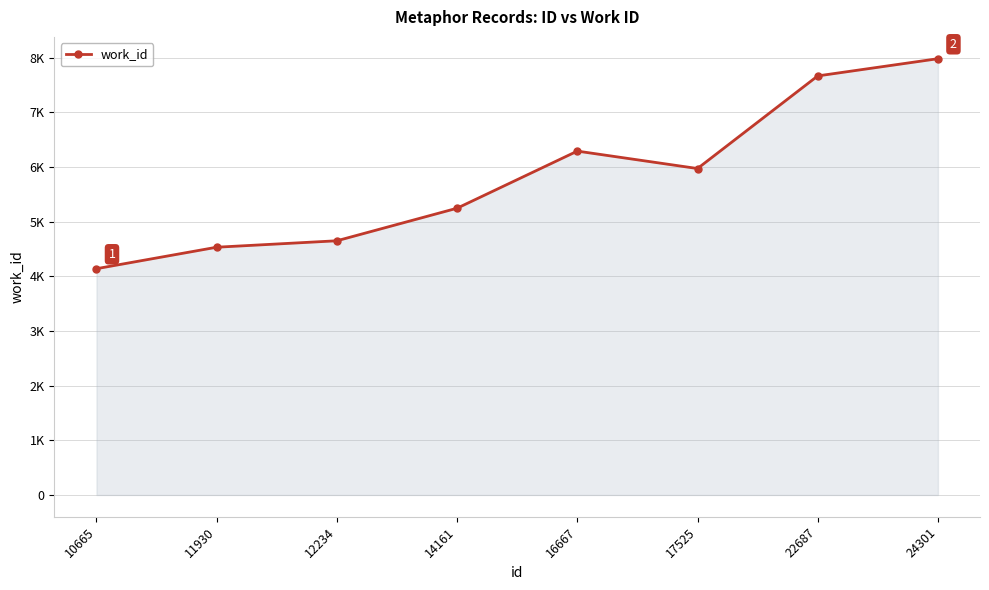

Is this an area chart (filled region under the line)?

Yes